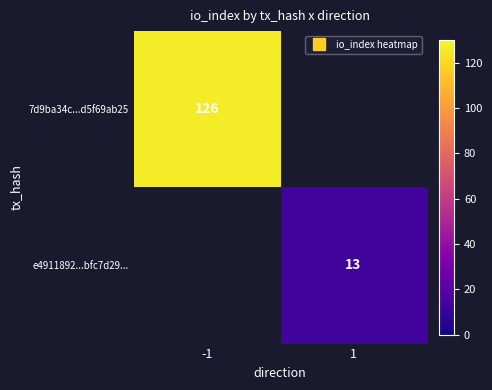

What is the difference between the highest and lowest values at 1?

13